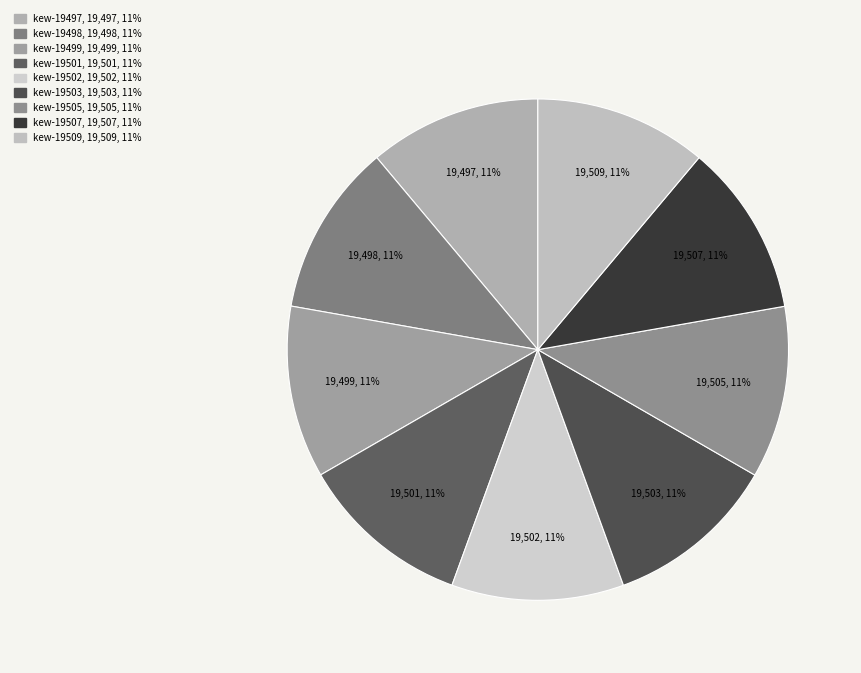

The kew-19498 slice represents 20% of the pie. True or false?

False